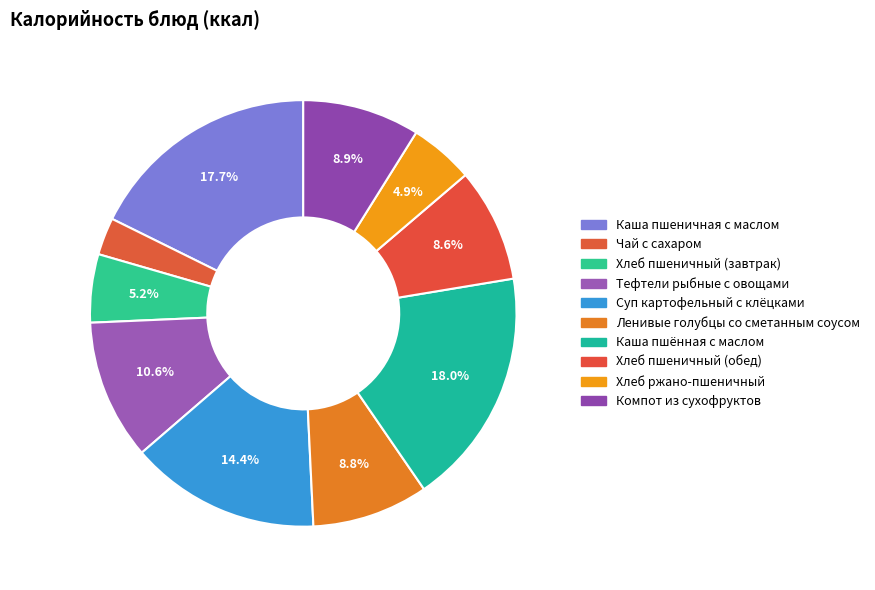

Does Ленивые голубцы со сметанным соусом represent more than half of the total?

No